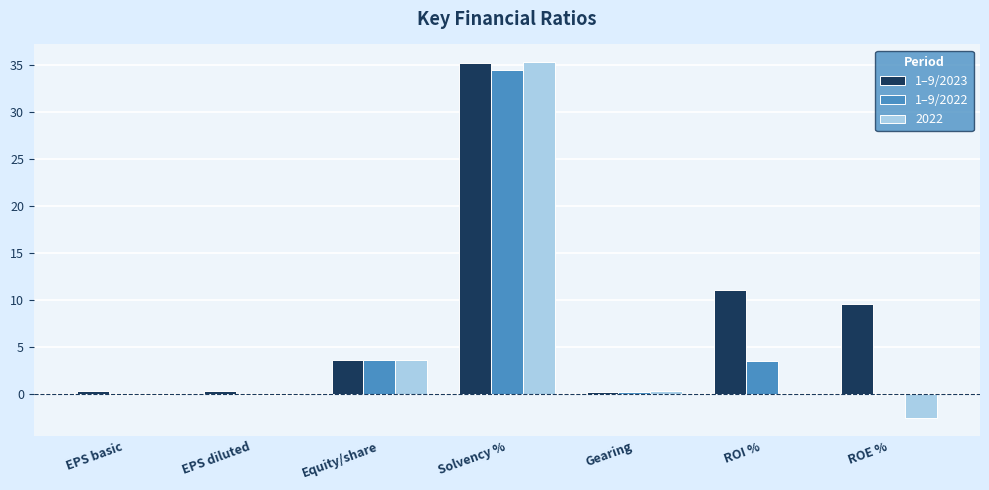

What is the sum of all 1–9/2022 values?

41.3